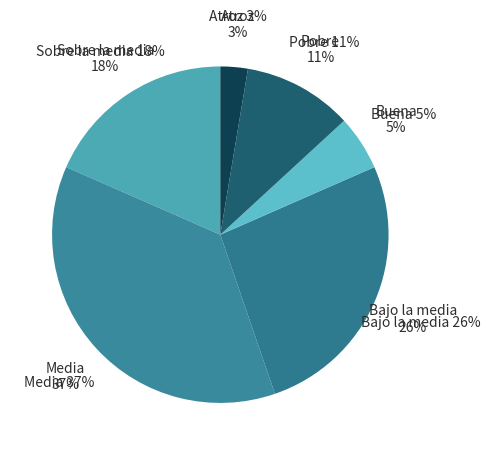

Rank the categories by value from highest to lowest.

Media, Bajo la media, Sobre la media, Pobre, Buena, Atroz